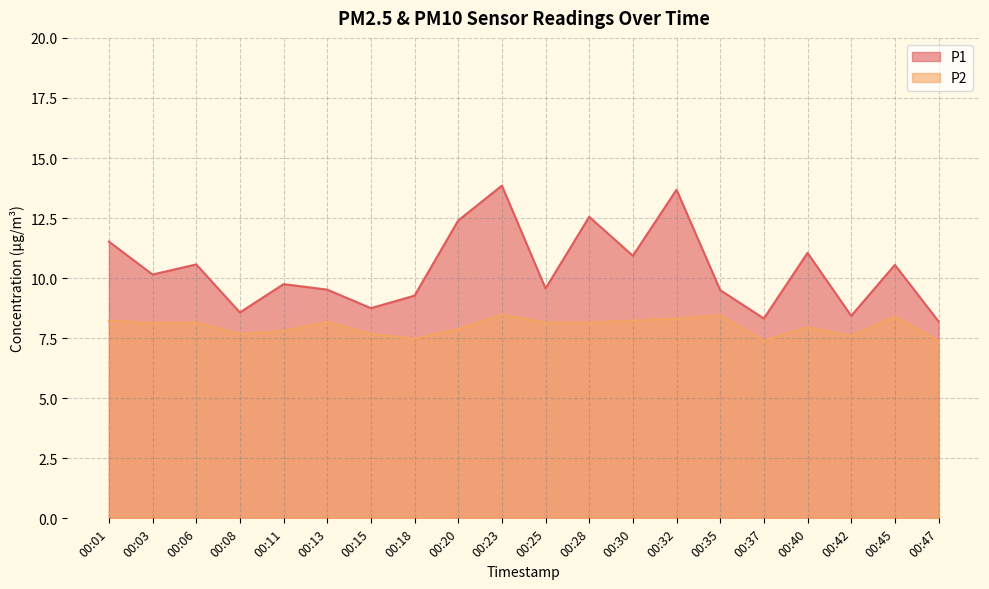

Is it true that P2 equals 8.2 at 00:28?

True